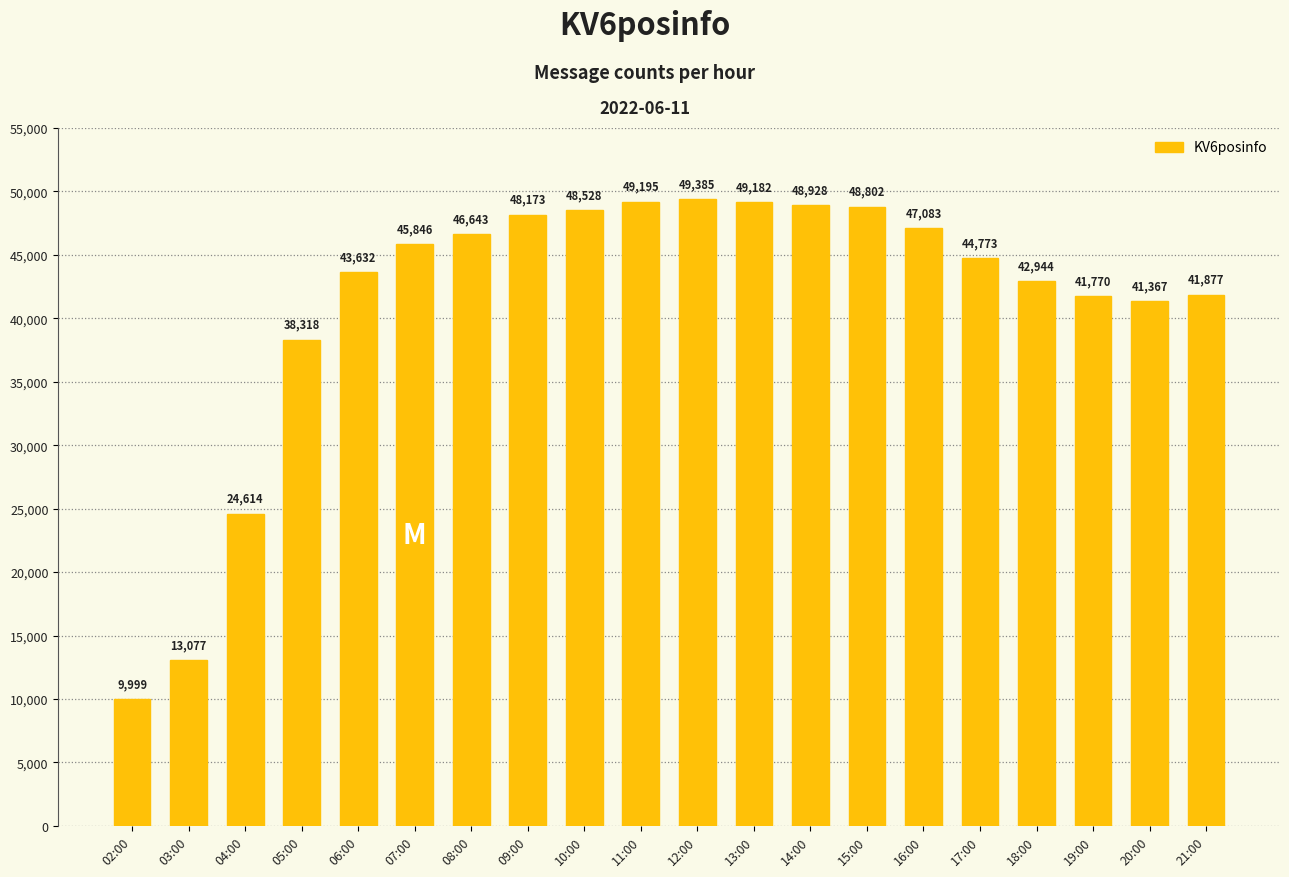

What is the smallest value displayed?

9999